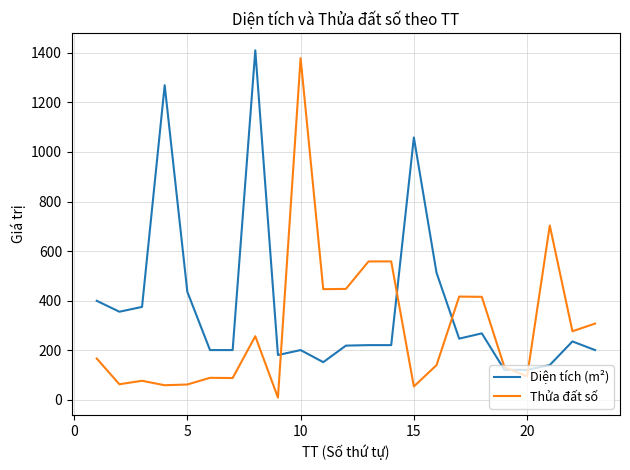

What is the sum of all Diện tích (m²) values?

8732.1